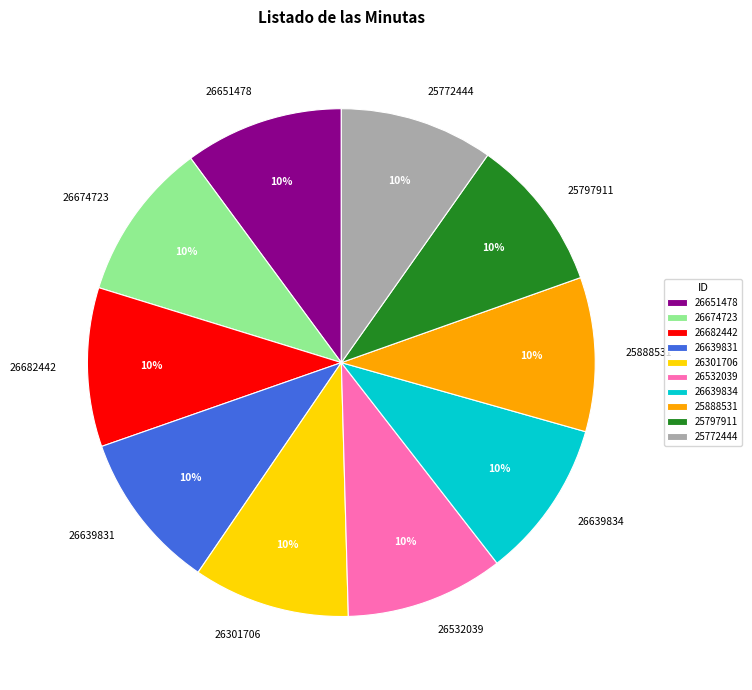

To the nearest percent, what is the combined percentage of 26651478 and 25888531?

20%